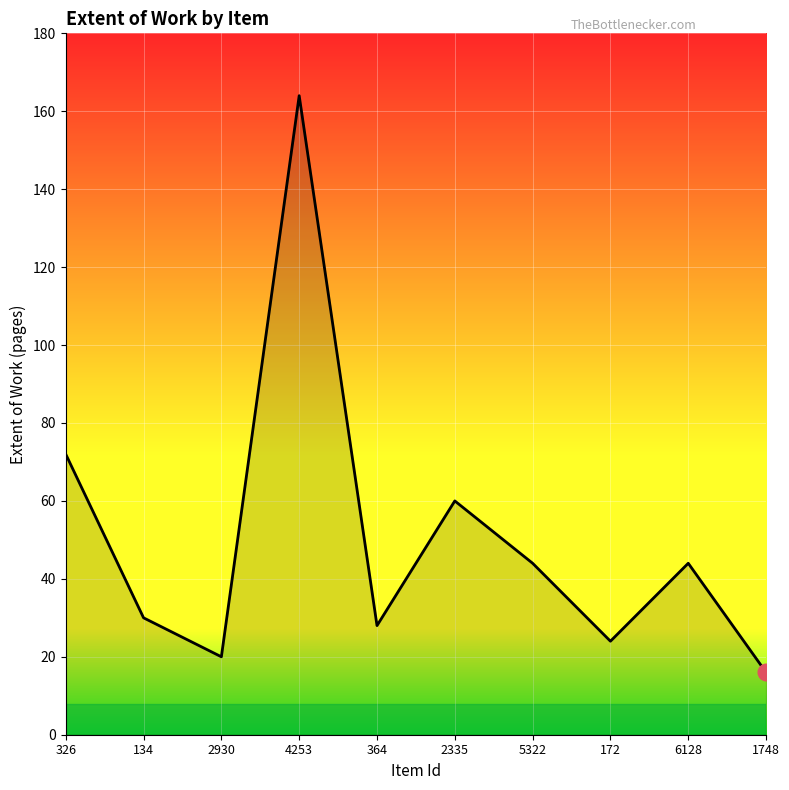

What is the maximum value shown in the chart?

164